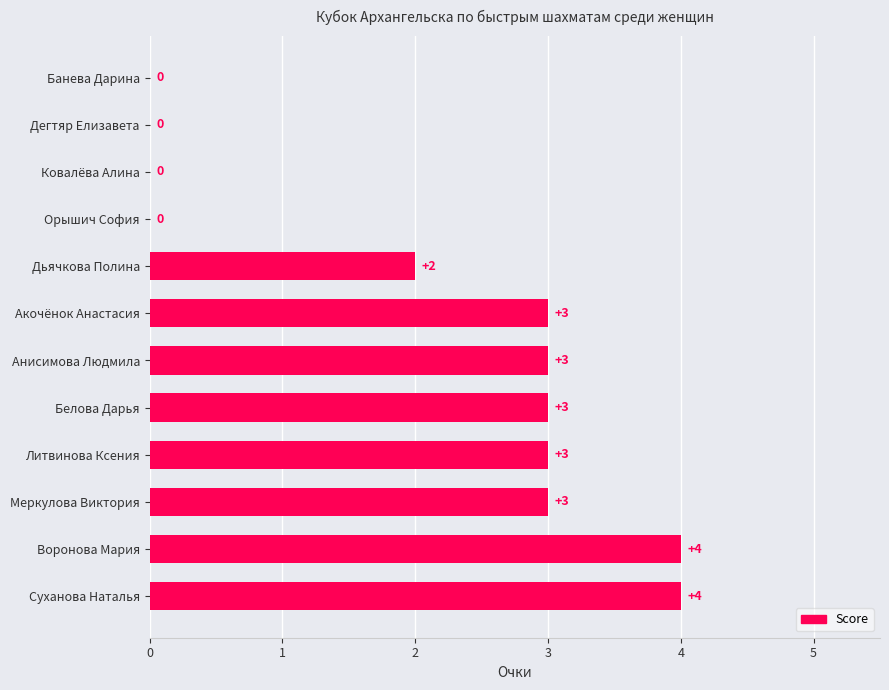

What is the sum of the values at Суханова Наталья and Дегтяр Елизавета?

4